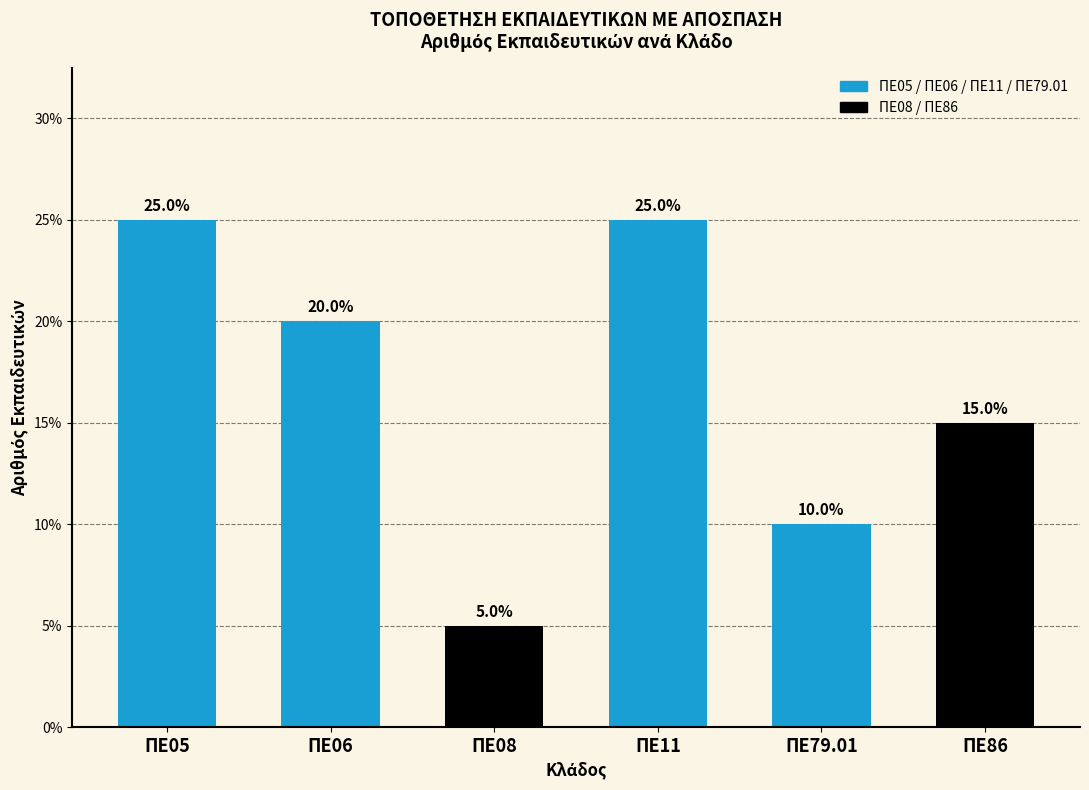

At which label does the data first exceed 20?

ΠΕ05